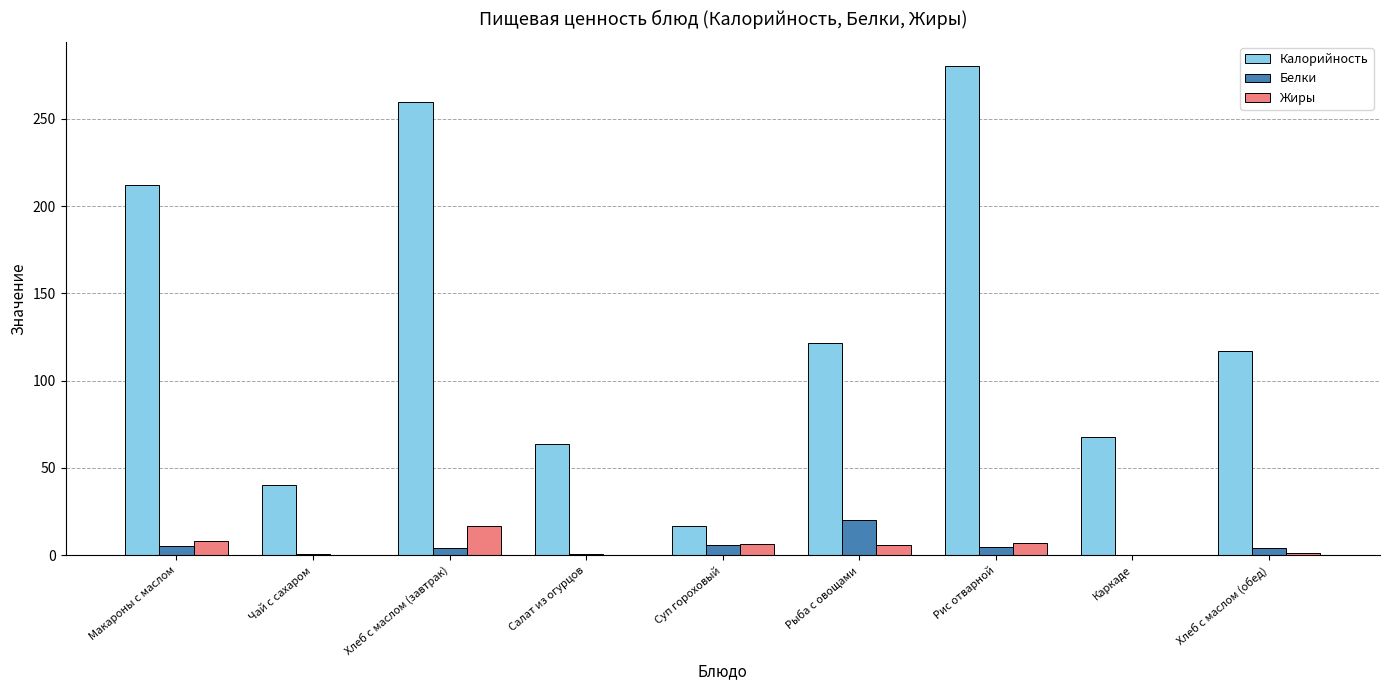

Where does the Жиры series first go above 6?

Макароны с маслом